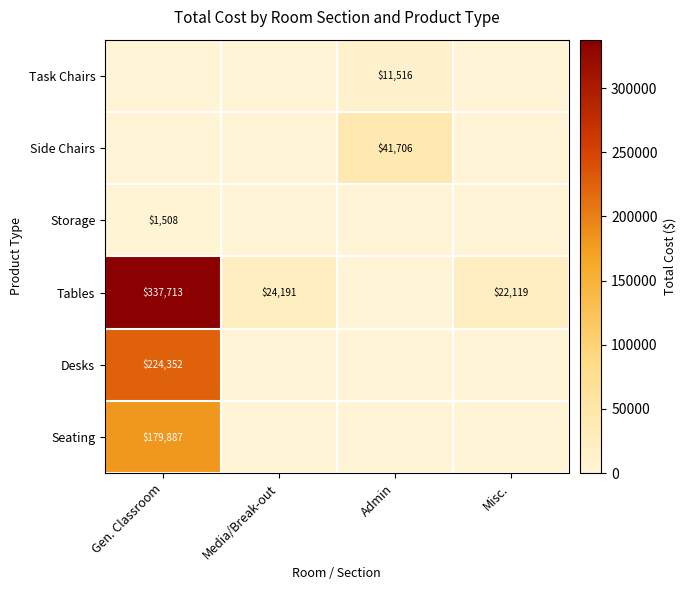

At which label is Side Chairs closest to 20853?

Gen. Classroom